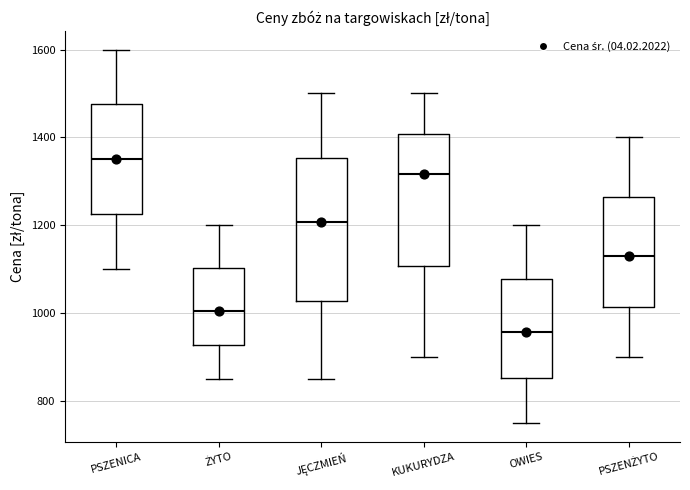

Comparing the boxes themselves (not the whiskers), which one is the tallest?

JĘCZMIEŃ